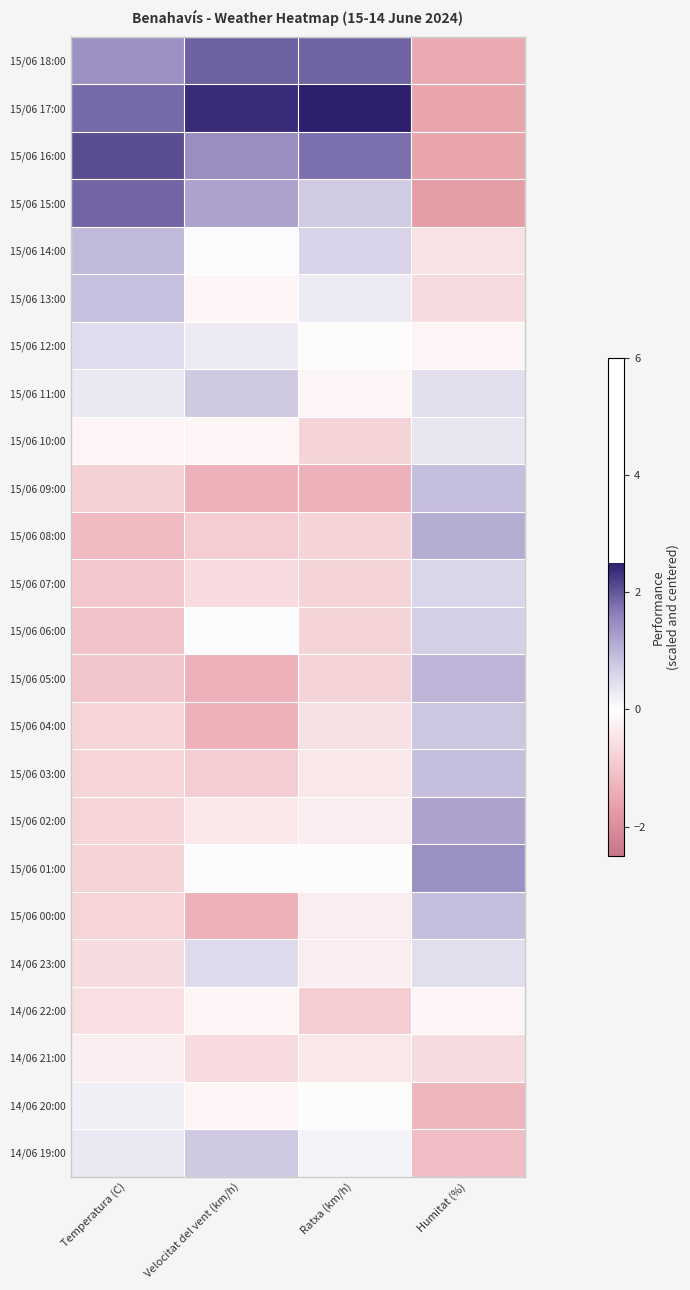

Reading left to right, list all the values displayed in this chart.

15/06 18:00: Temperatura (C)=1.4	Velocitat del vent (km/h)=1.9	Ratxa (km/h)=1.9	Humitat (%)=-1.5
15/06 17:00: Temperatura (C)=1.8	Velocitat del vent (km/h)=2.4	Ratxa (km/h)=3.2	Humitat (%)=-1.6
15/06 16:00: Temperatura (C)=2.1	Velocitat del vent (km/h)=1.4	Ratxa (km/h)=1.8	Humitat (%)=-1.6
15/06 15:00: Temperatura (C)=1.9	Velocitat del vent (km/h)=1.2	Ratxa (km/h)=0.7	Humitat (%)=-1.7
15/06 14:00: Temperatura (C)=0.9	Velocitat del vent (km/h)=0.1	Ratxa (km/h)=0.6	Humitat (%)=-0.5
15/06 13:00: Temperatura (C)=0.9	Velocitat del vent (km/h)=-0.2	Ratxa (km/h)=0.3	Humitat (%)=-0.6
15/06 12:00: Temperatura (C)=0.5	Velocitat del vent (km/h)=0.3	Ratxa (km/h)=-0.1	Humitat (%)=-0.2
15/06 11:00: Temperatura (C)=0.3	Velocitat del vent (km/h)=0.8	Ratxa (km/h)=-0.2	Humitat (%)=0.5
15/06 10:00: Temperatura (C)=-0.2	Velocitat del vent (km/h)=-0.2	Ratxa (km/h)=-0.8	Humitat (%)=0.4
15/06 09:00: Temperatura (C)=-0.8	Velocitat del vent (km/h)=-1.3	Ratxa (km/h)=-1.3	Humitat (%)=0.9
15/06 08:00: Temperatura (C)=-1.2	Velocitat del vent (km/h)=-0.9	Ratxa (km/h)=-0.8	Humitat (%)=1.1
15/06 07:00: Temperatura (C)=-1.0	Velocitat del vent (km/h)=-0.6	Ratxa (km/h)=-0.8	Humitat (%)=0.6
15/06 06:00: Temperatura (C)=-1.0	Velocitat del vent (km/h)=0.1	Ratxa (km/h)=-0.8	Humitat (%)=0.7
15/06 05:00: Temperatura (C)=-1.0	Velocitat del vent (km/h)=-1.3	Ratxa (km/h)=-0.8	Humitat (%)=1.0
15/06 04:00: Temperatura (C)=-0.7	Velocitat del vent (km/h)=-1.3	Ratxa (km/h)=-0.5	Humitat (%)=0.8
15/06 03:00: Temperatura (C)=-0.7	Velocitat del vent (km/h)=-0.9	Ratxa (km/h)=-0.4	Humitat (%)=0.9
15/06 02:00: Temperatura (C)=-0.7	Velocitat del vent (km/h)=-0.4	Ratxa (km/h)=-0.3	Humitat (%)=1.2
15/06 01:00: Temperatura (C)=-0.8	Velocitat del vent (km/h)=0.1	Ratxa (km/h)=-0.1	Humitat (%)=1.4
15/06 00:00: Temperatura (C)=-0.7	Velocitat del vent (km/h)=-1.3	Ratxa (km/h)=-0.3	Humitat (%)=0.9
14/06 23:00: Temperatura (C)=-0.6	Velocitat del vent (km/h)=0.5	Ratxa (km/h)=-0.3	Humitat (%)=0.5
14/06 22:00: Temperatura (C)=-0.6	Velocitat del vent (km/h)=-0.2	Ratxa (km/h)=-0.9	Humitat (%)=-0.2
14/06 21:00: Temperatura (C)=-0.3	Velocitat del vent (km/h)=-0.6	Ratxa (km/h)=-0.4	Humitat (%)=-0.6
14/06 20:00: Temperatura (C)=0.2	Velocitat del vent (km/h)=-0.2	Ratxa (km/h)=-0.1	Humitat (%)=-1.3
14/06 19:00: Temperatura (C)=0.3	Velocitat del vent (km/h)=0.8	Ratxa (km/h)=0.2	Humitat (%)=-1.1